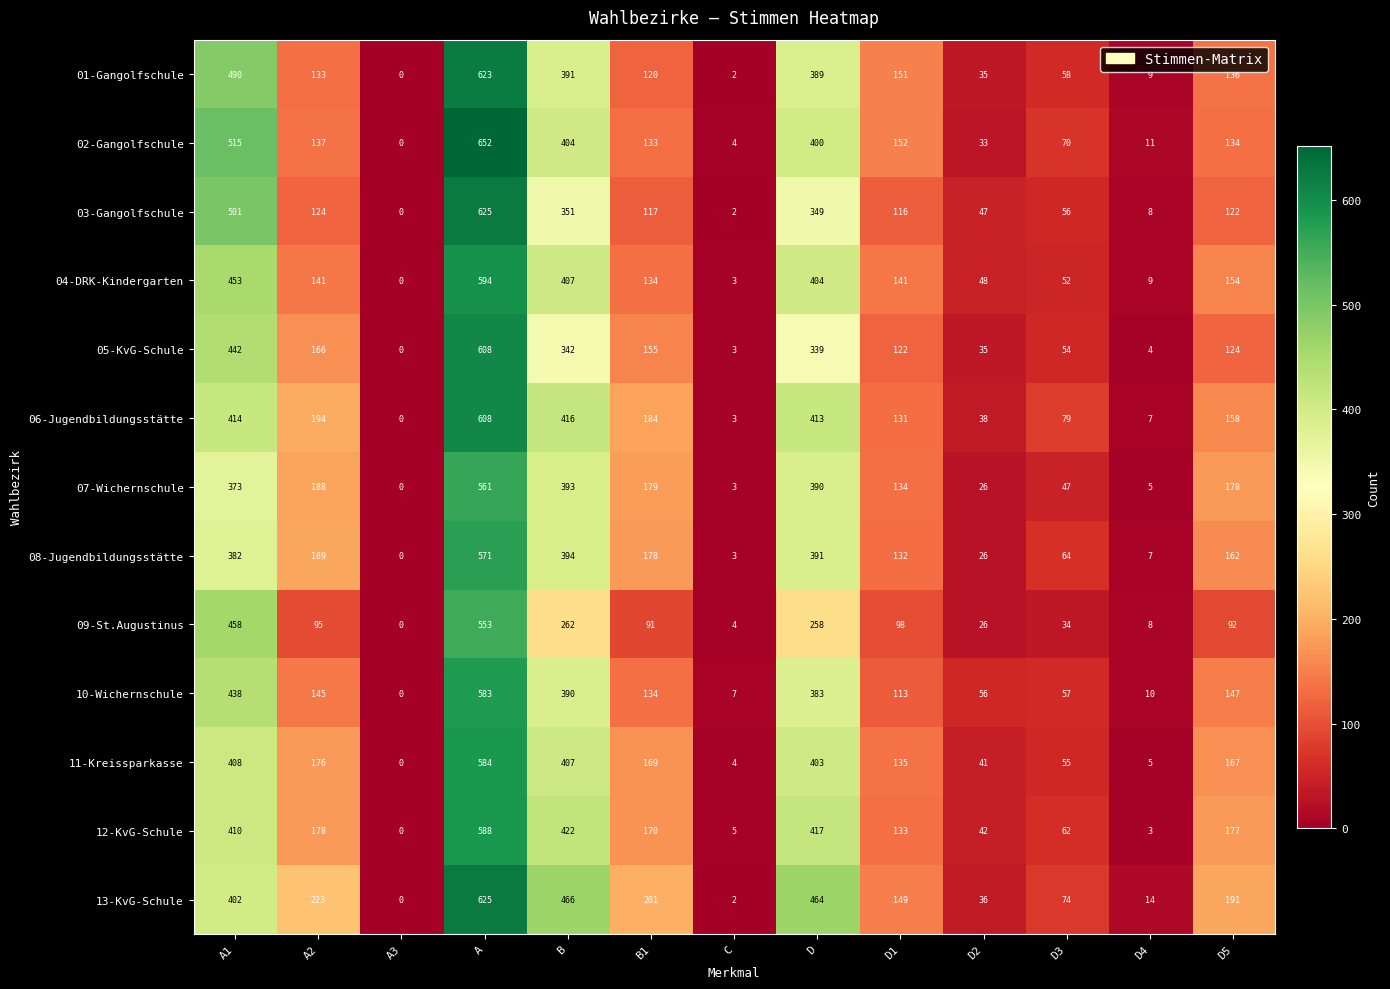

Where is 08-Jugendbildungsstätte nearest to the value 285?

A2